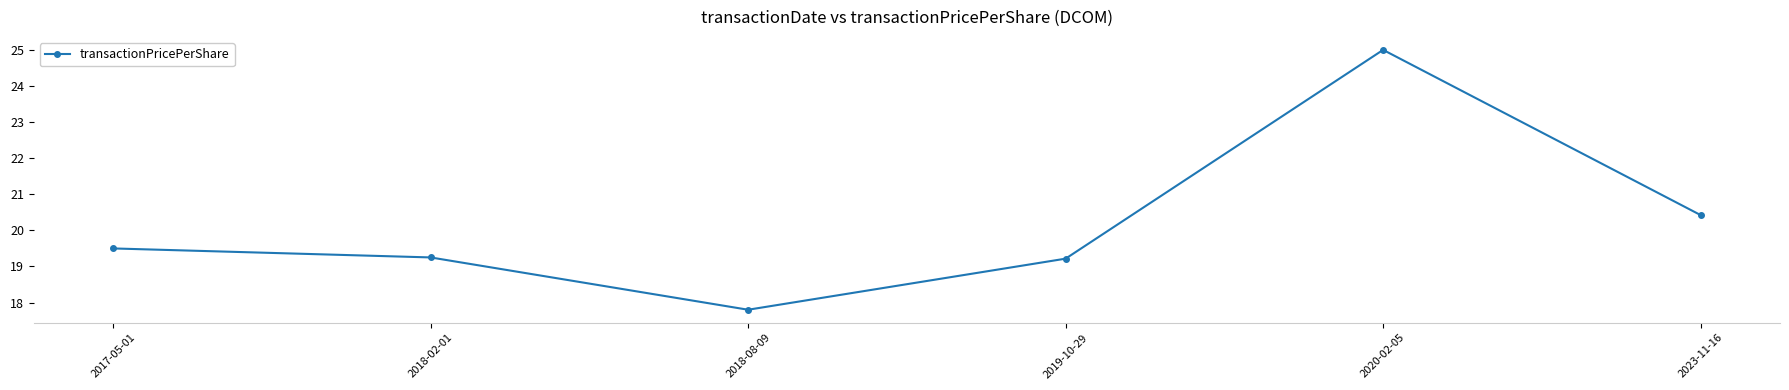

What is the average value?

20.2